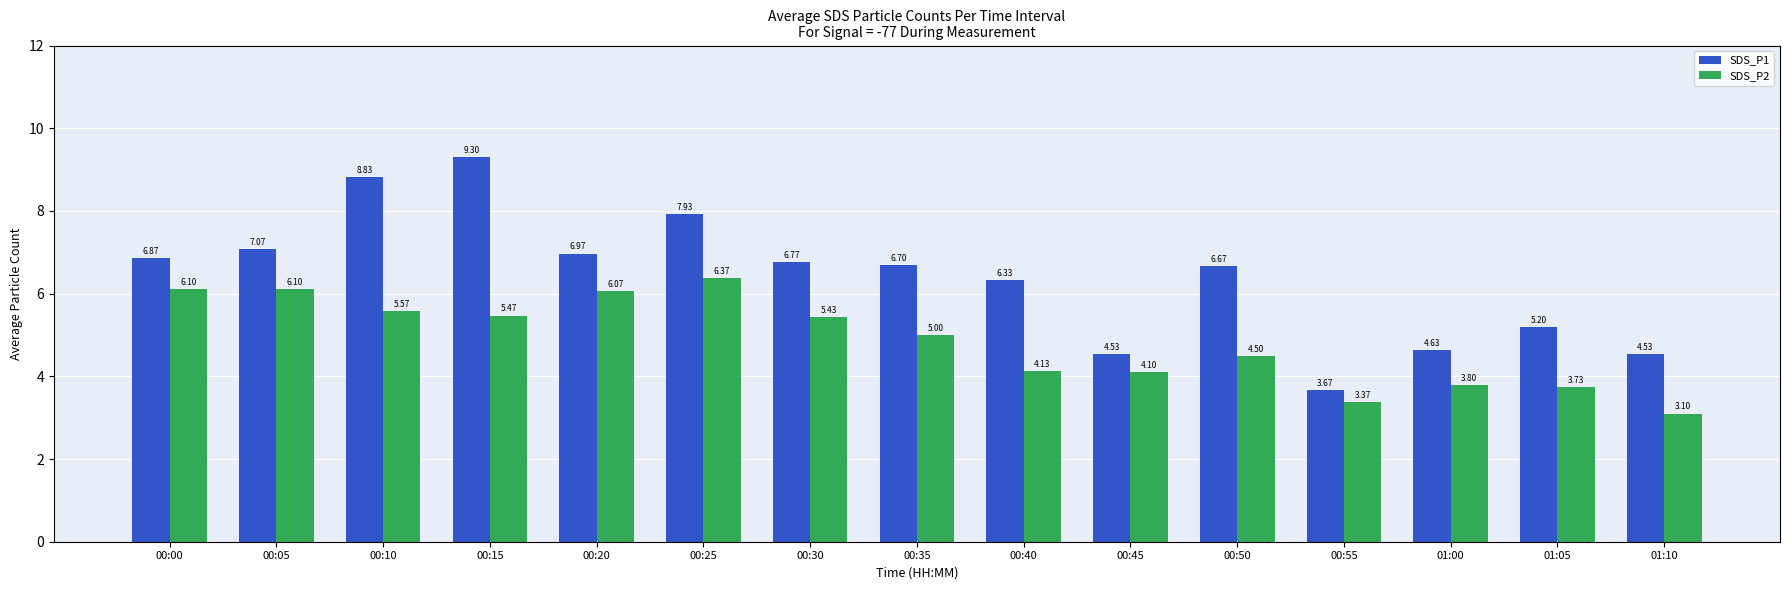

How many values in the SDS_P1 series exceed 6?

10